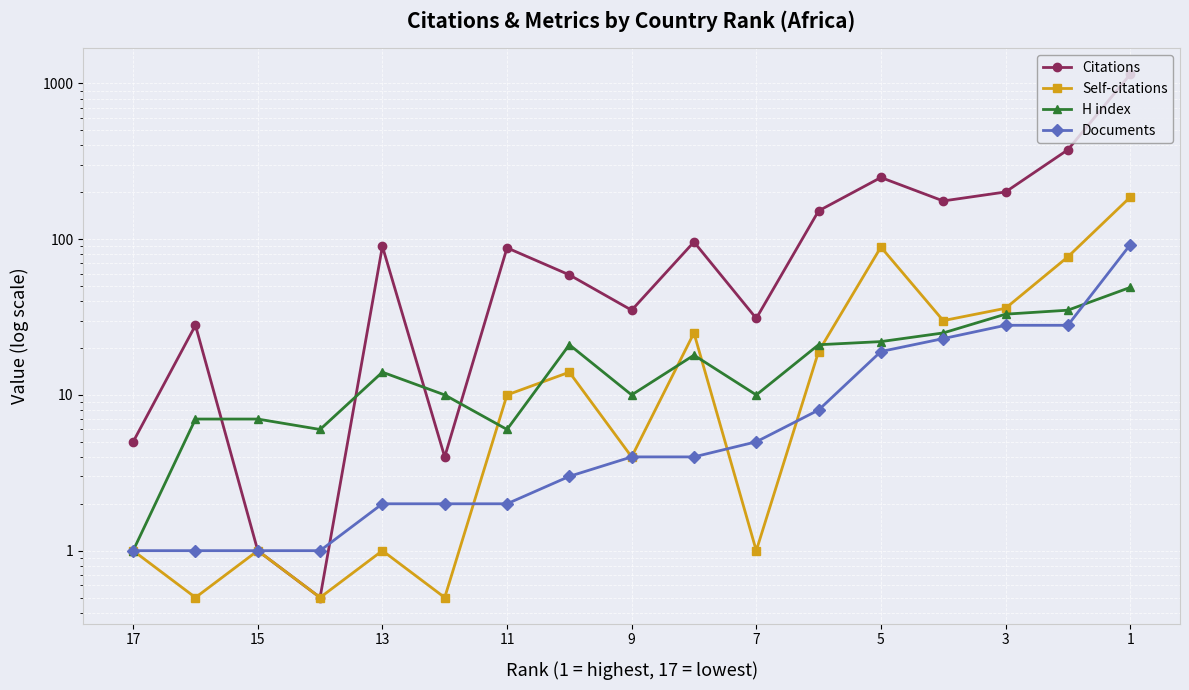

How many values in the Documents series are below 4?

8